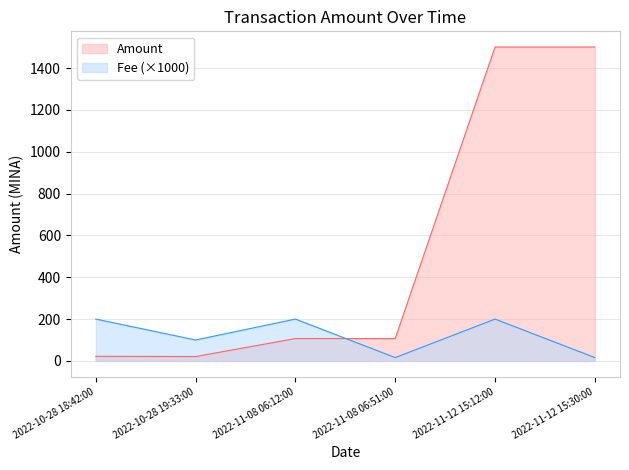

True or false: Fee has more than 1 points higher than both neighbors.

True